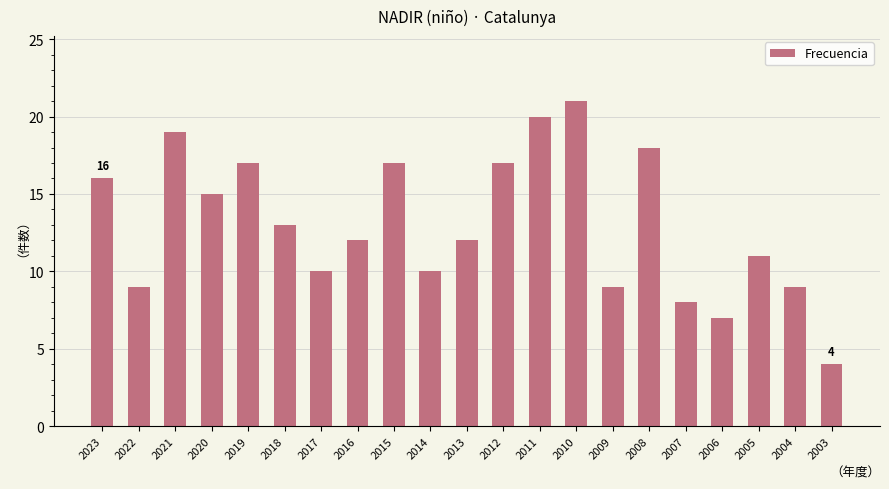

True or false: the data shows 17 at 2019.

True